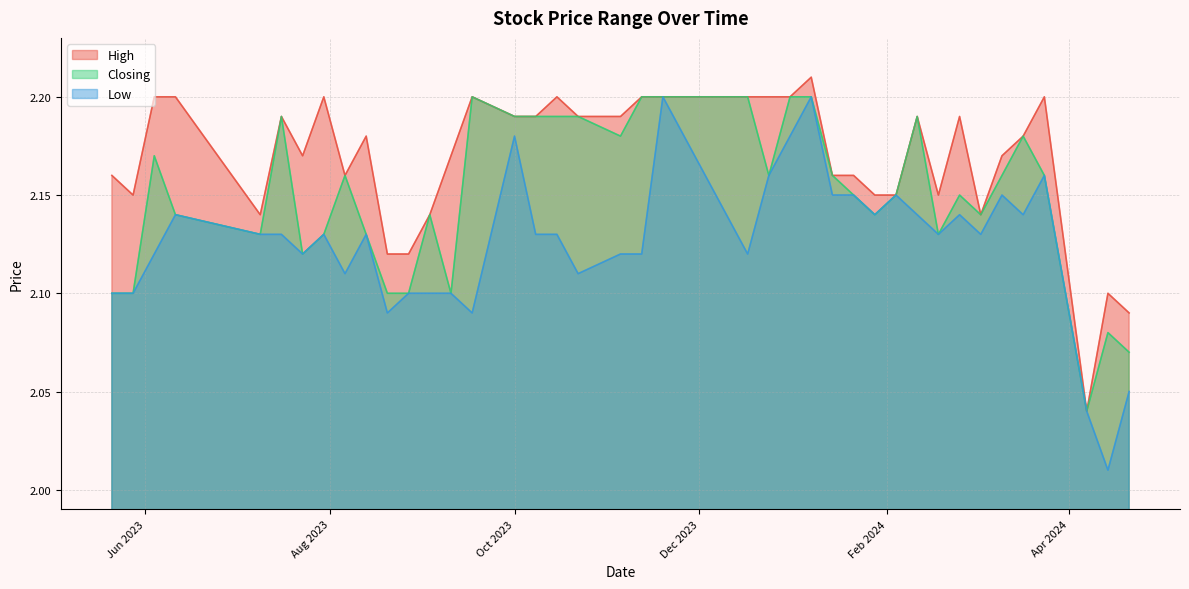

Which category has the highest value in the High series?

07/01/2024